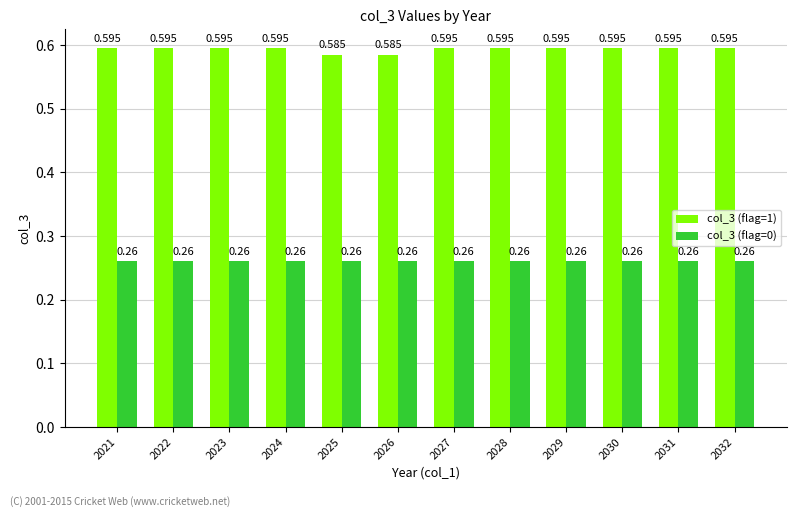

Is the value of col_3 (flag=1) at 2022 greater than the value of col_3 (flag=0) at 2032?

Yes